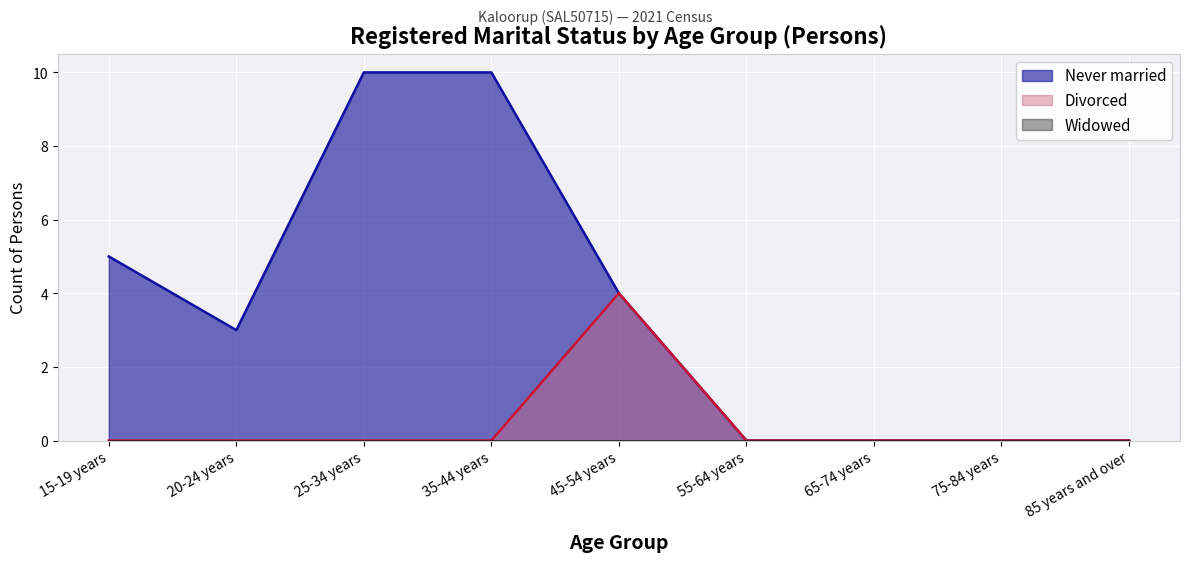

Which series has the largest total across all categories?

Never married